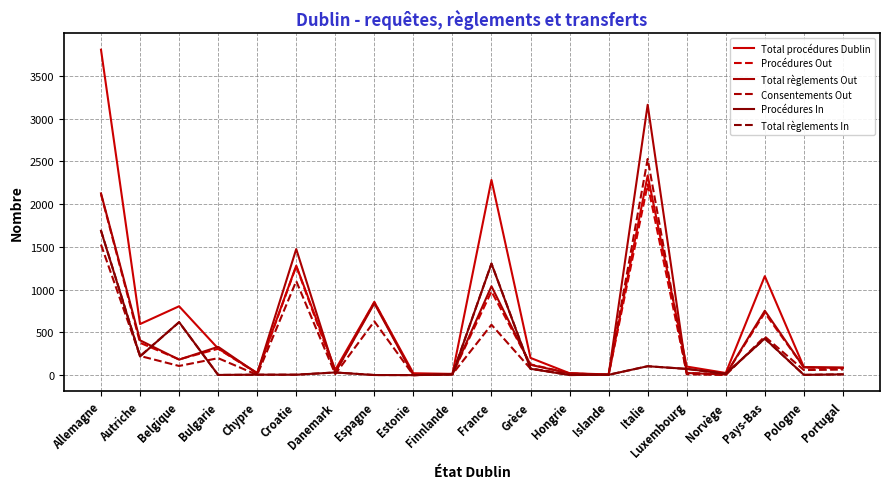

What is the difference between the Procédures In values at Croatie and Autriche?

213